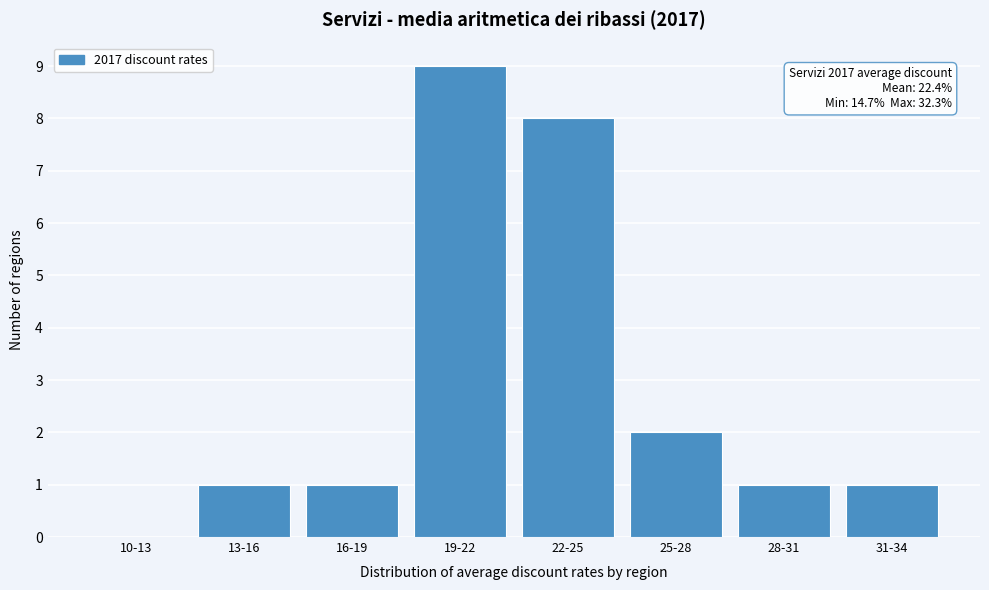

Reading left to right, what are all the values shown in this chart?

10-13=0	13-16=1	16-19=1	19-22=9	22-25=8	25-28=2	28-31=1	31-34=1